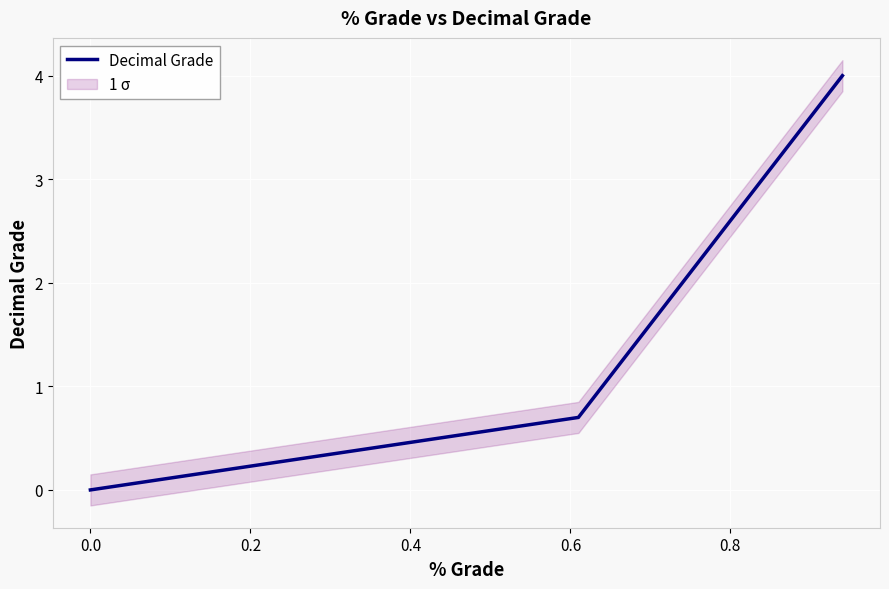

What is the maximum value for Decimal Grade?

4.0